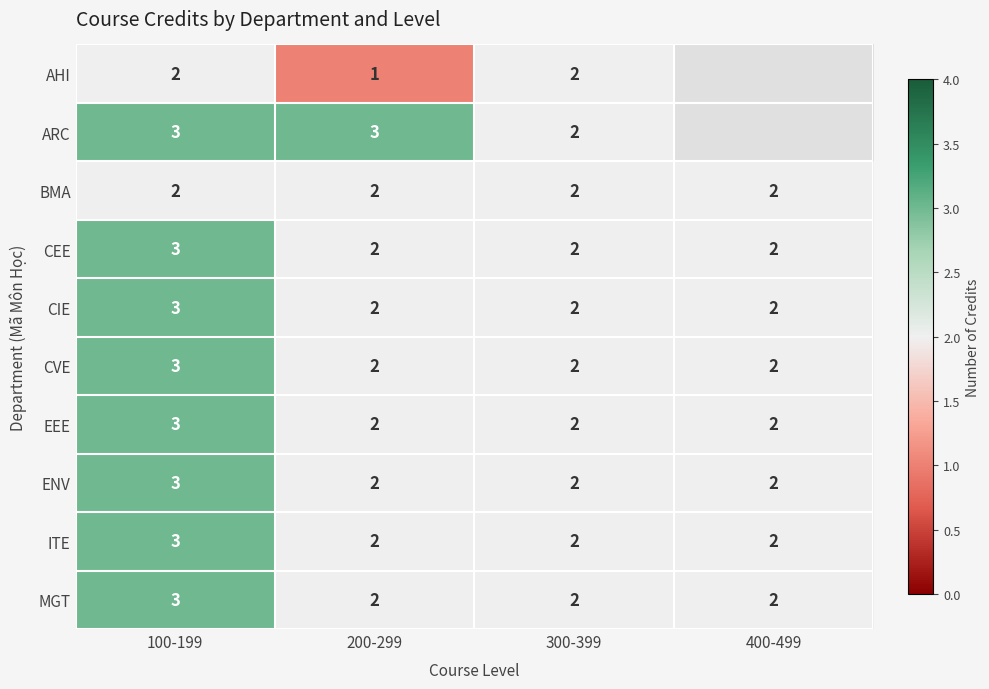

Count the CEE values in the range 2 to 3.

4